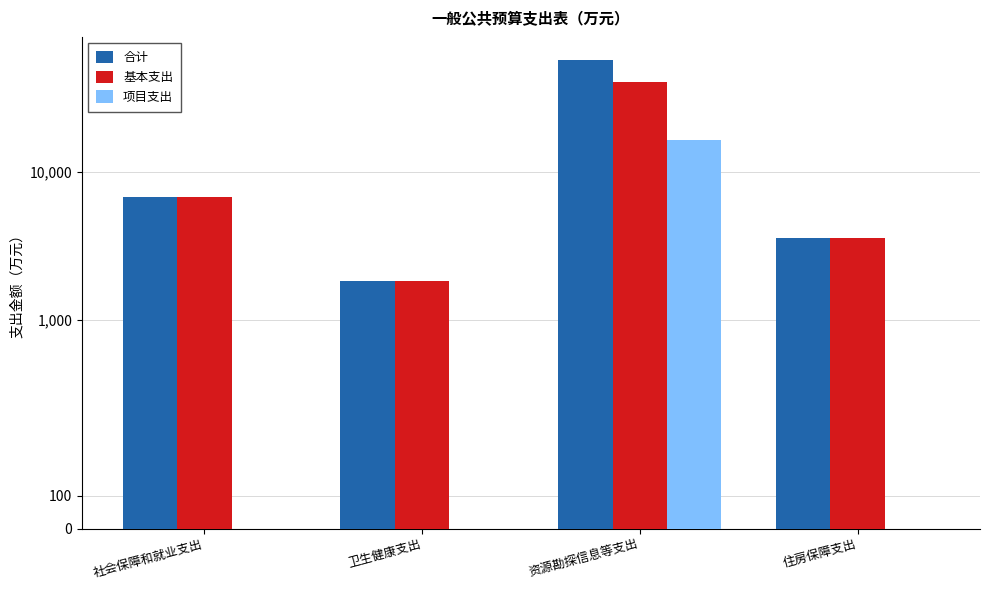

At which label does 合计 first exceed 6777?

社会保障和就业支出